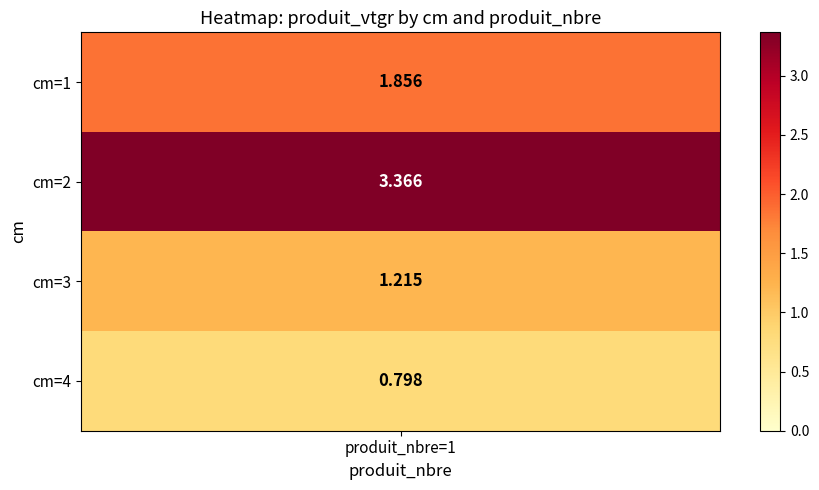

What is the minimum value shown in the chart?

0.8